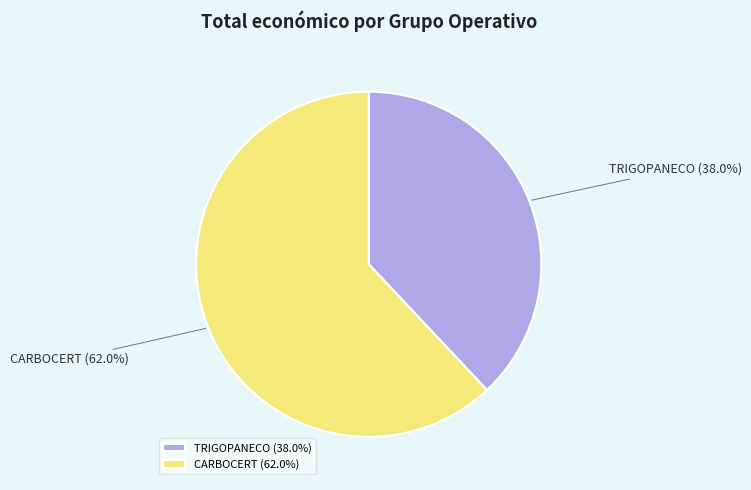

How many slices are in this pie chart?

2